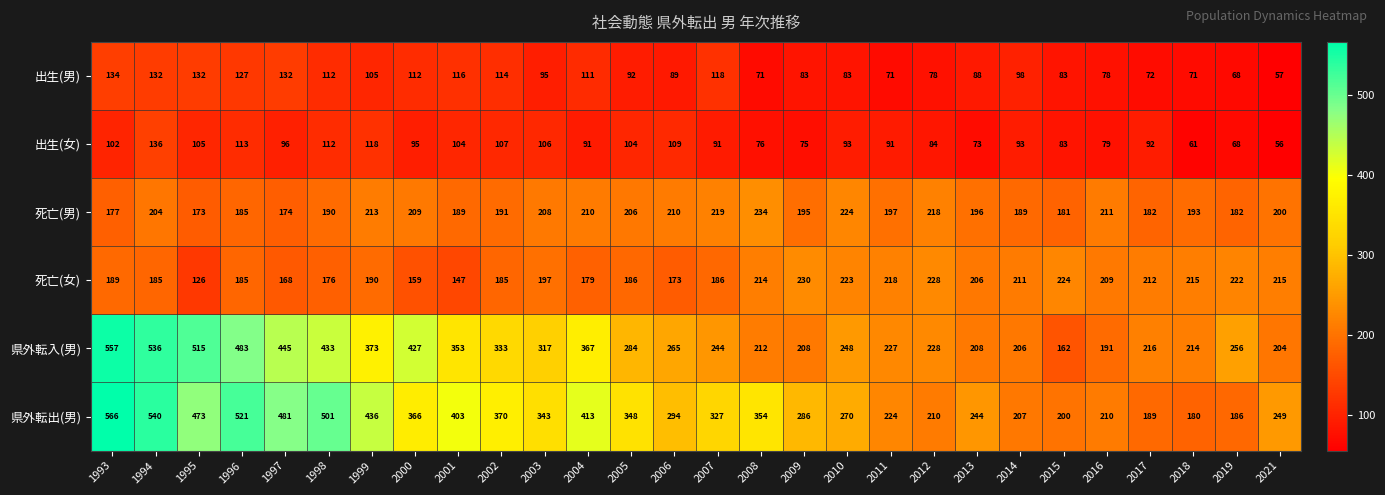

Count the number of data series in this chart.

6